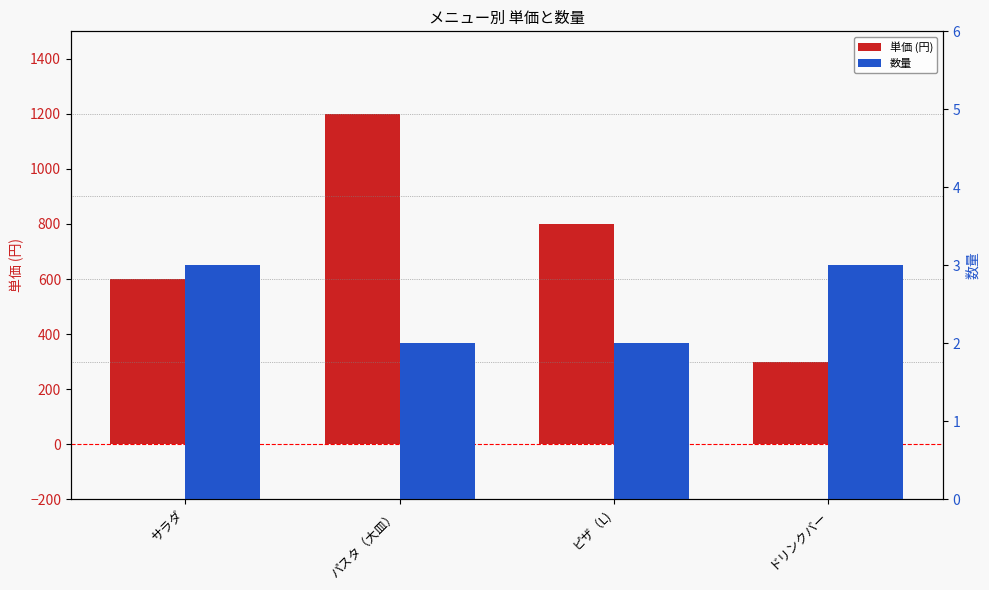

What is the difference between the second highest and second lowest values in the 単価 (円) series?

200